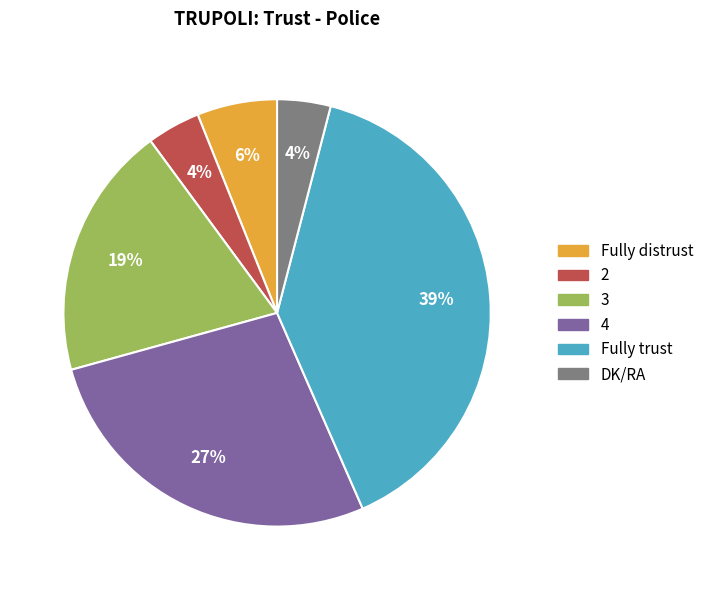

Count the number of slices in the pie.

6